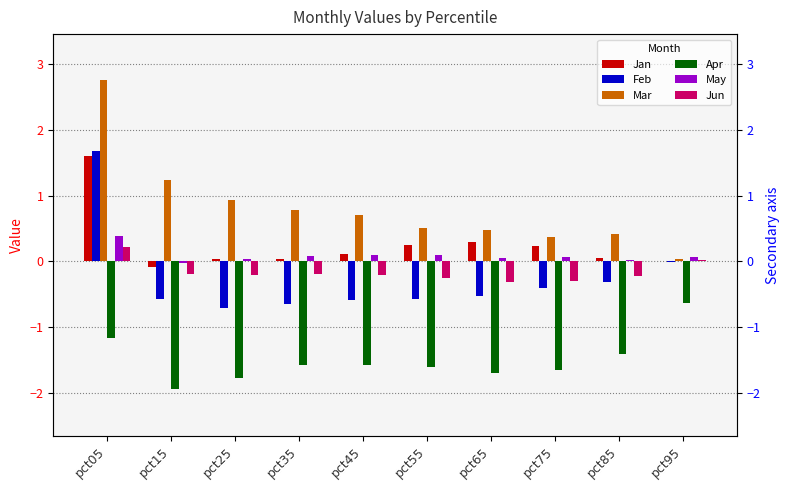

Rank the series by their maximum value, from lowest to highest.

Apr, Jun, May, Jan, Feb, Mar